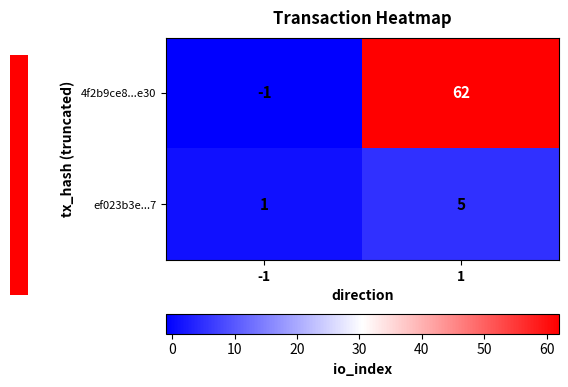

Reading left to right, list all the values displayed in this chart.

4f2b9ce8...e30: -1	62
ef023b3e...7: 1	5